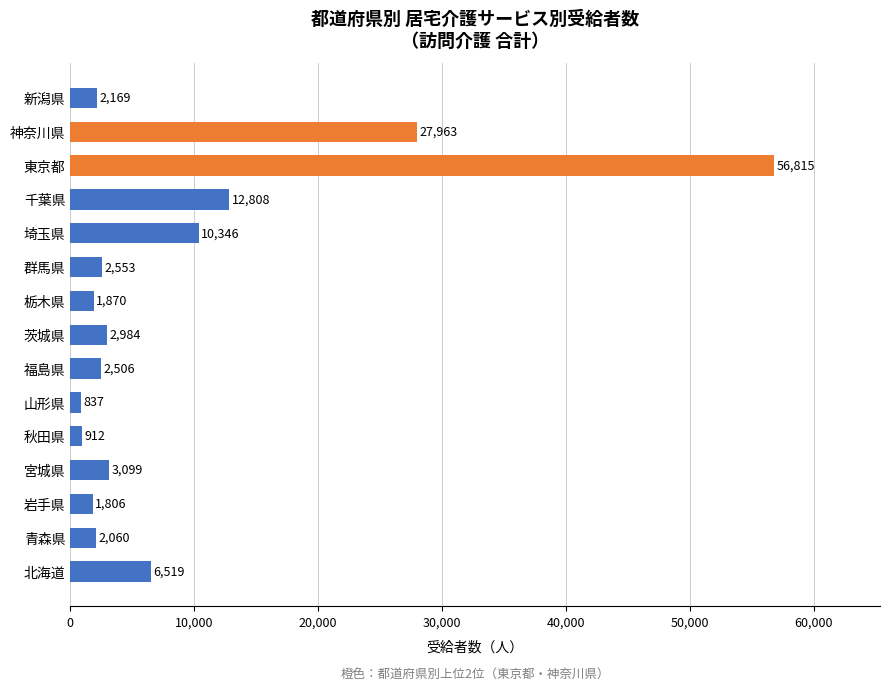

The chart shows a value of 837 at 山形県. True or false?

True